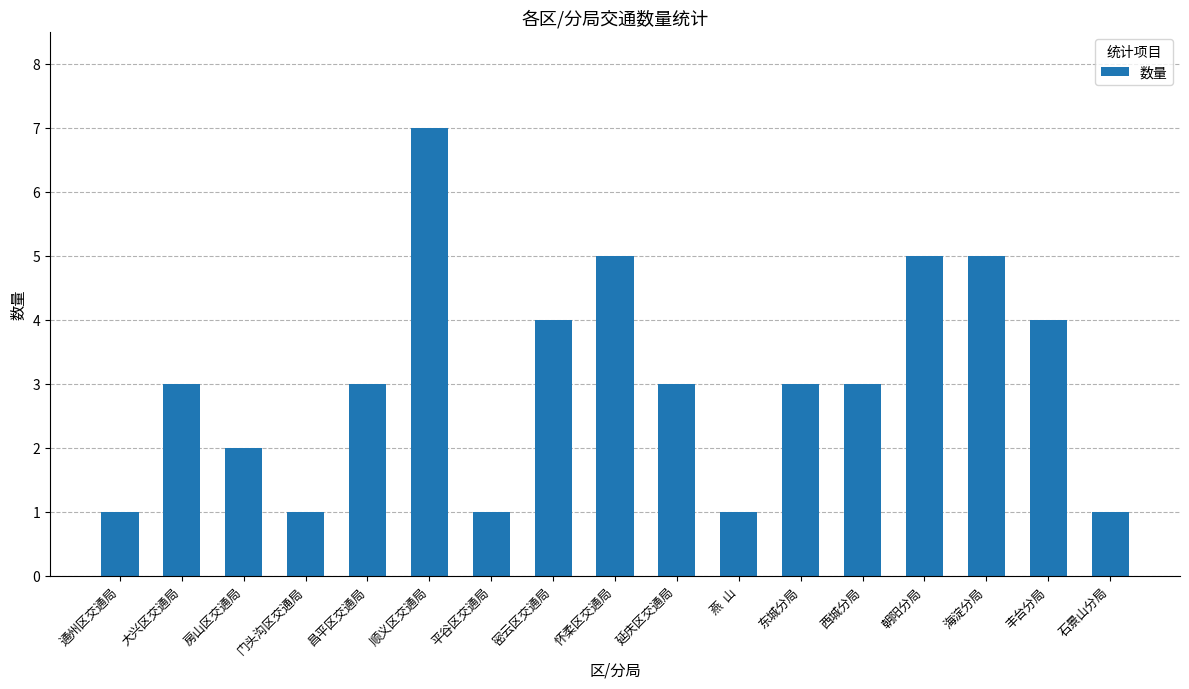

What is the label of the 9th bar from the right?

怀柔区交通局